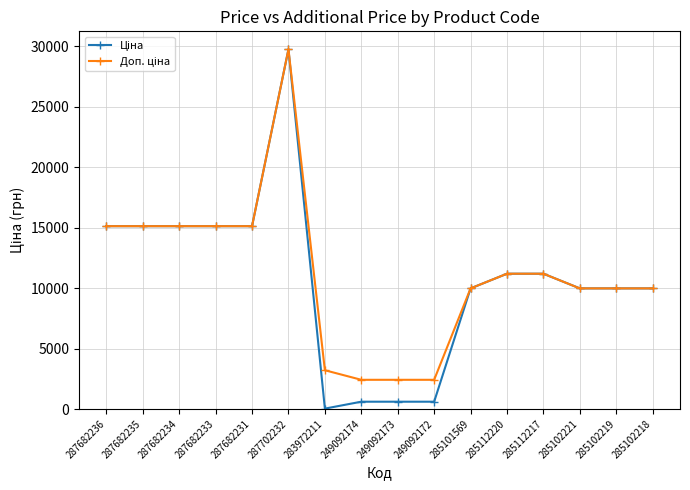

What is the total value across all series at 285112217?

22376.3